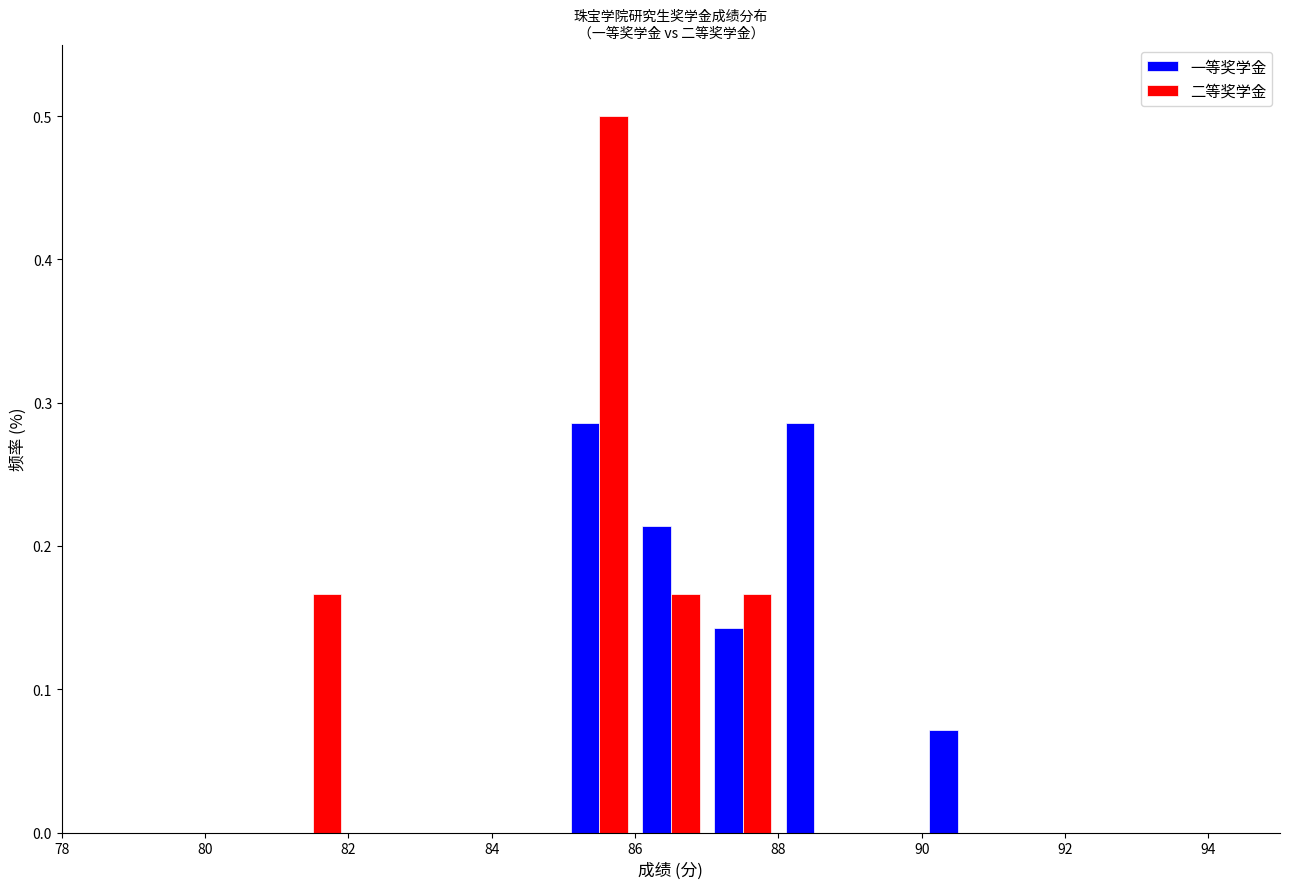

Reading left to right, transcribe this chart: for each range on the x-axis, give the height of each series' bar. The values are not printed on the chart, so give them approximately, as read against the axis.

78 to 79: 一等奖学金=0	二等奖学金=0
79 to 80: 一等奖学金=0	二等奖学金=0
80 to 81: 一等奖学金=0	二等奖学金=0
81 to 82: 一等奖学金=0	二等奖学金=0.17
82 to 83: 一等奖学金=0	二等奖学金=0
83 to 84: 一等奖学金=0	二等奖学金=0
84 to 85: 一等奖学金=0	二等奖学金=0
85 to 86: 一等奖学金=0.29	二等奖学金=0.50
86 to 87: 一等奖学金=0.21	二等奖学金=0.17
87 to 88: 一等奖学金=0.14	二等奖学金=0.17
88 to 89: 一等奖学金=0.29	二等奖学金=0
89 to 90: 一等奖学金=0	二等奖学金=0
90 to 91: 一等奖学金=0.07	二等奖学金=0
91 to 92: 一等奖学金=0	二等奖学金=0
92 to 93: 一等奖学金=0	二等奖学金=0
93 to 94: 一等奖学金=0	二等奖学金=0
94 to 95: 一等奖学金=0	二等奖学金=0